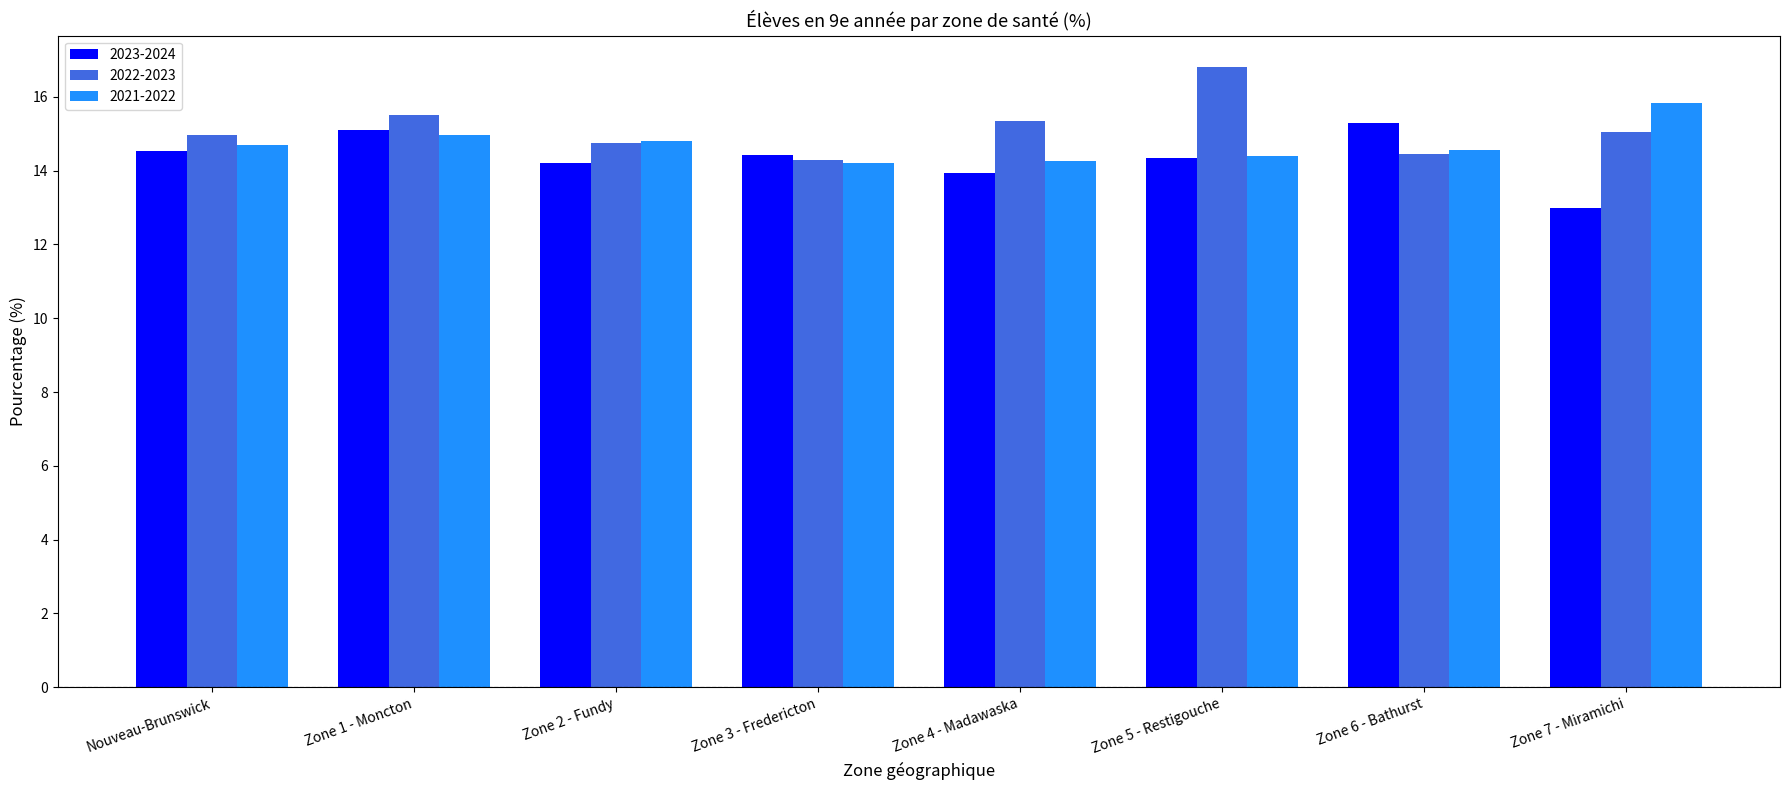

Which series changed the most between Zone 1 - Moncton and Zone 3 - Fredericton?

2022-2023